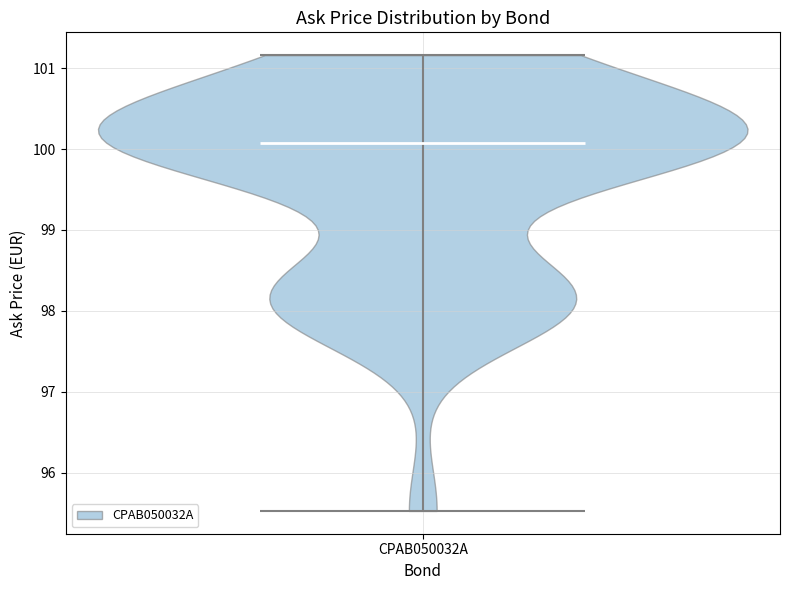

Read this violin plot against the y-axis: where its median line is, and the lowest and highest points the violin reaches. The values are not printed on the chart, so give them approximately, as read against the axis.

median line 100.1, lowest point 95.5, highest point 101.2